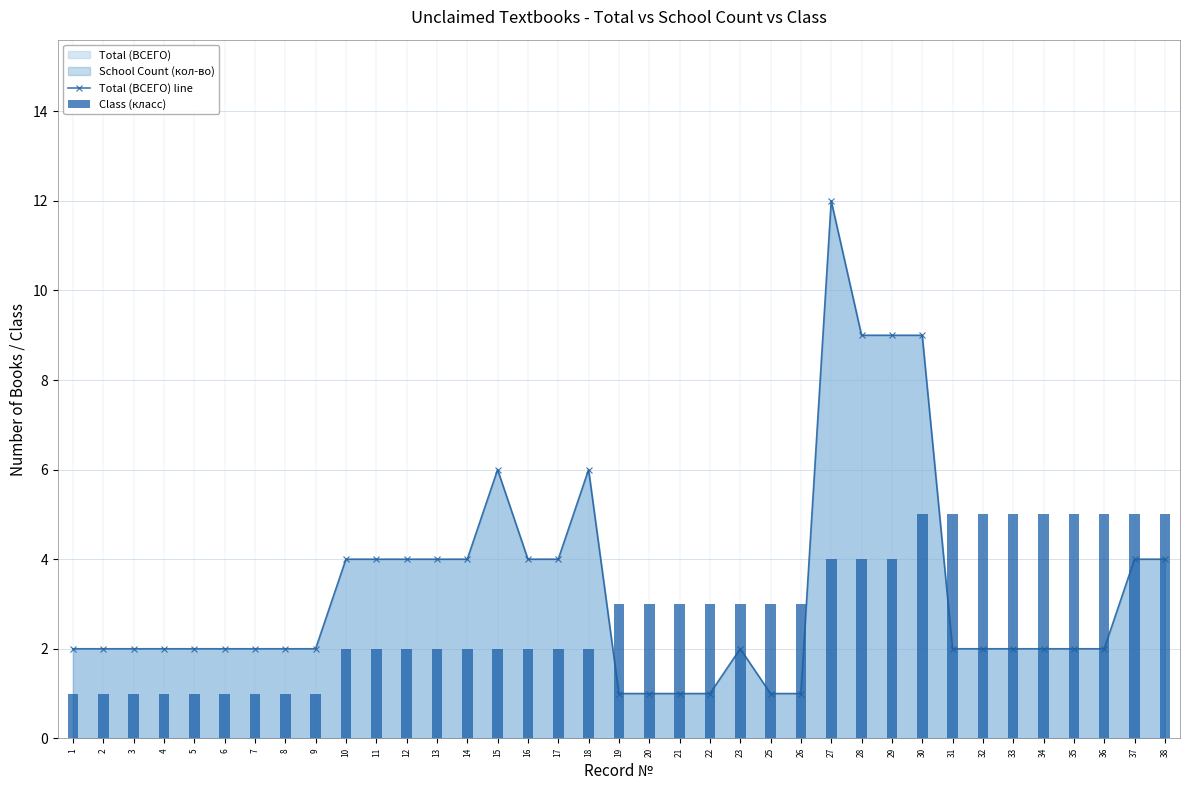

At which category does the chart reach its minimum across all series?

19